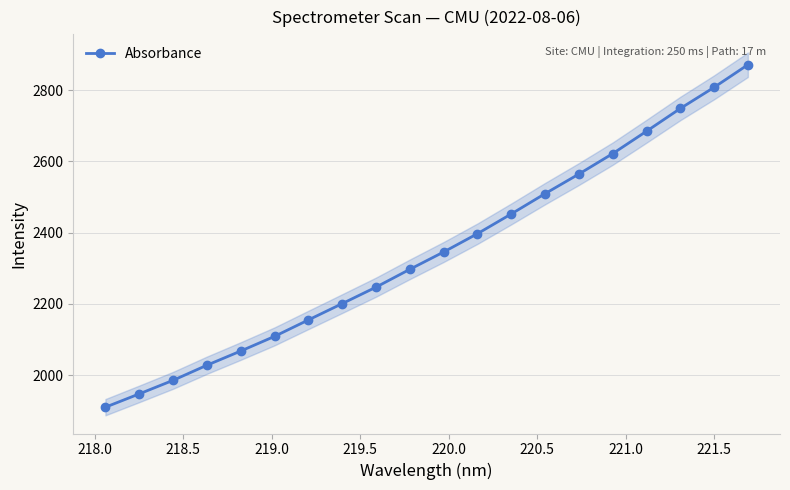

Does the chart display data point markers on the line(s)?

Yes